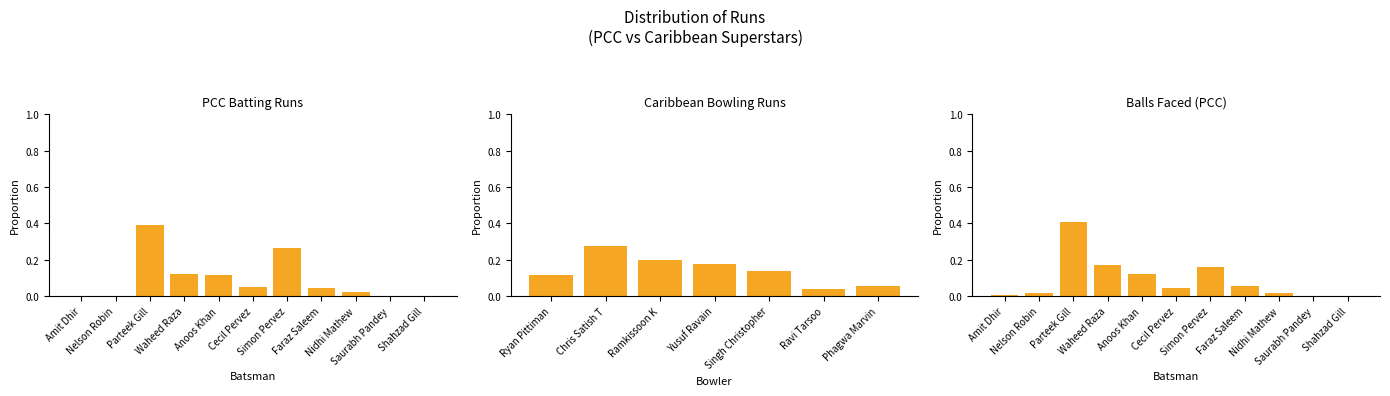

What is the difference between the maximum and second lowest values?

0.4